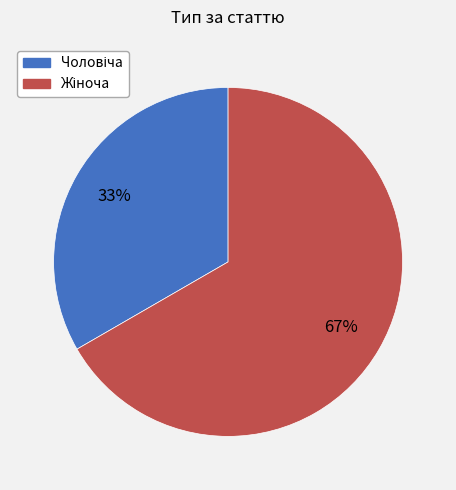

Count the number of slices in the pie.

2